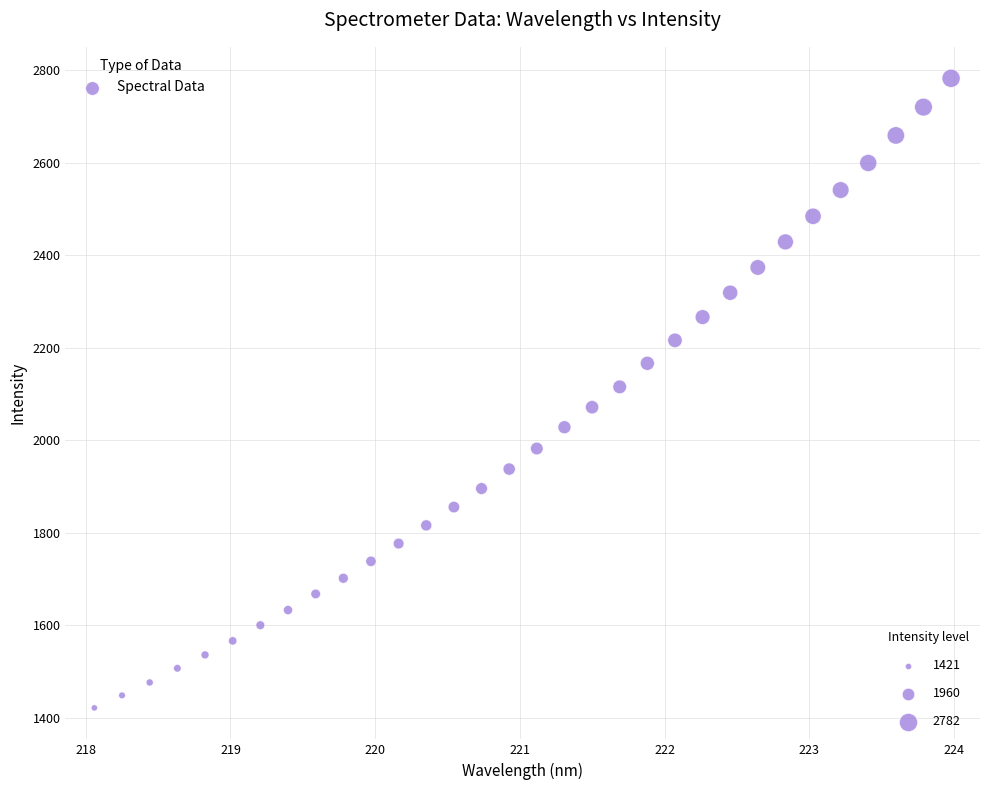

What is the range of X values (max minus min)?

5.9